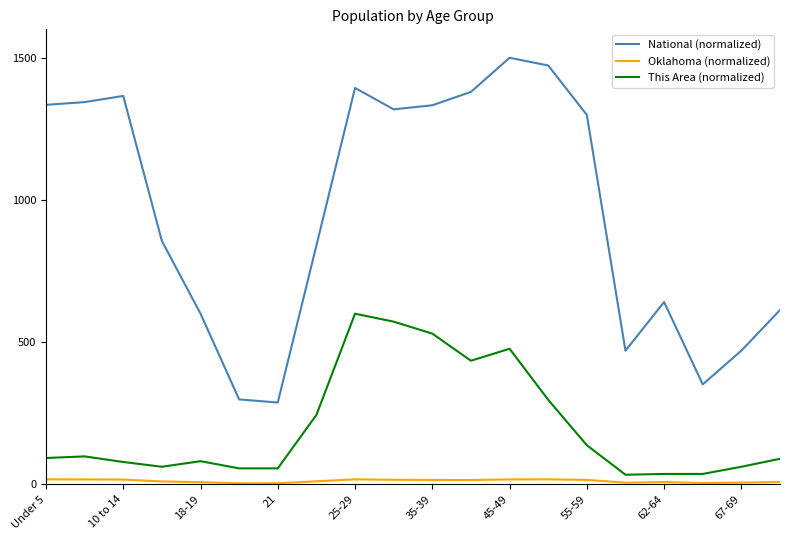

What is the lowest value of the National (normalized) series?

287.6